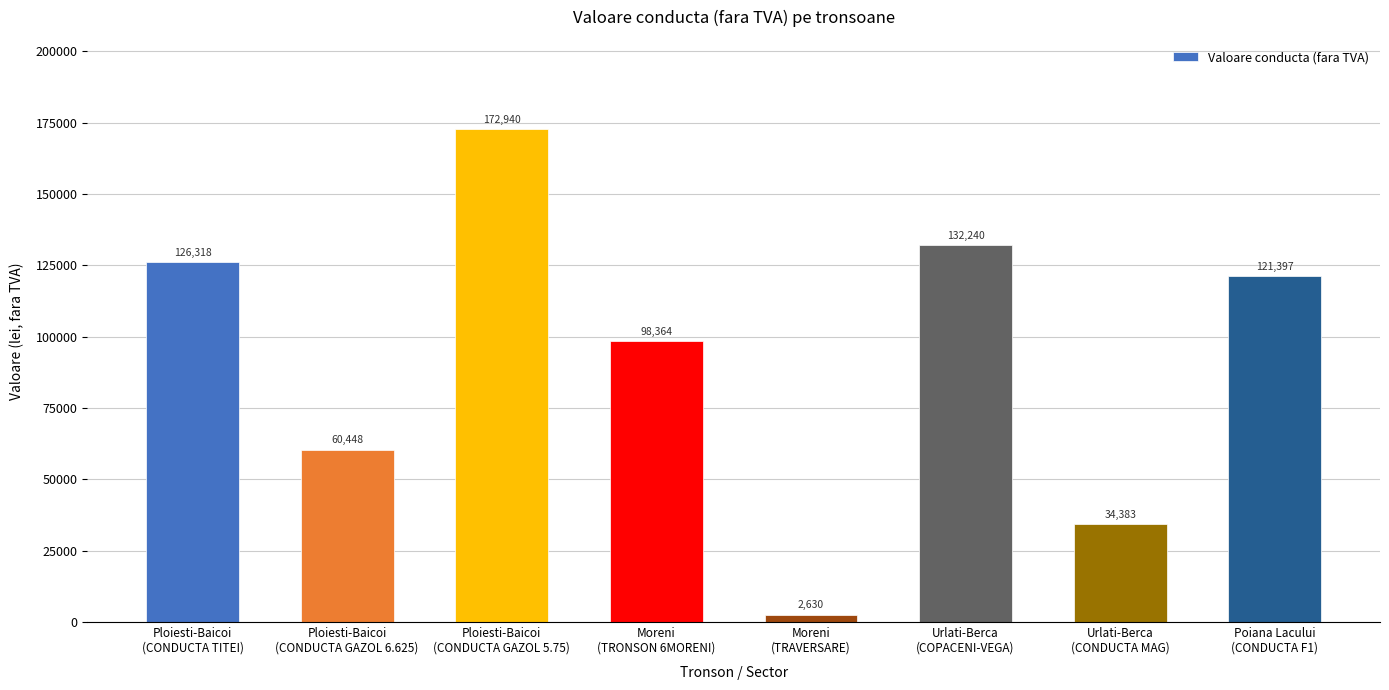

True or false: the data shows 121397.0 at Poiana Lacului
(CONDUCTA F1).

True